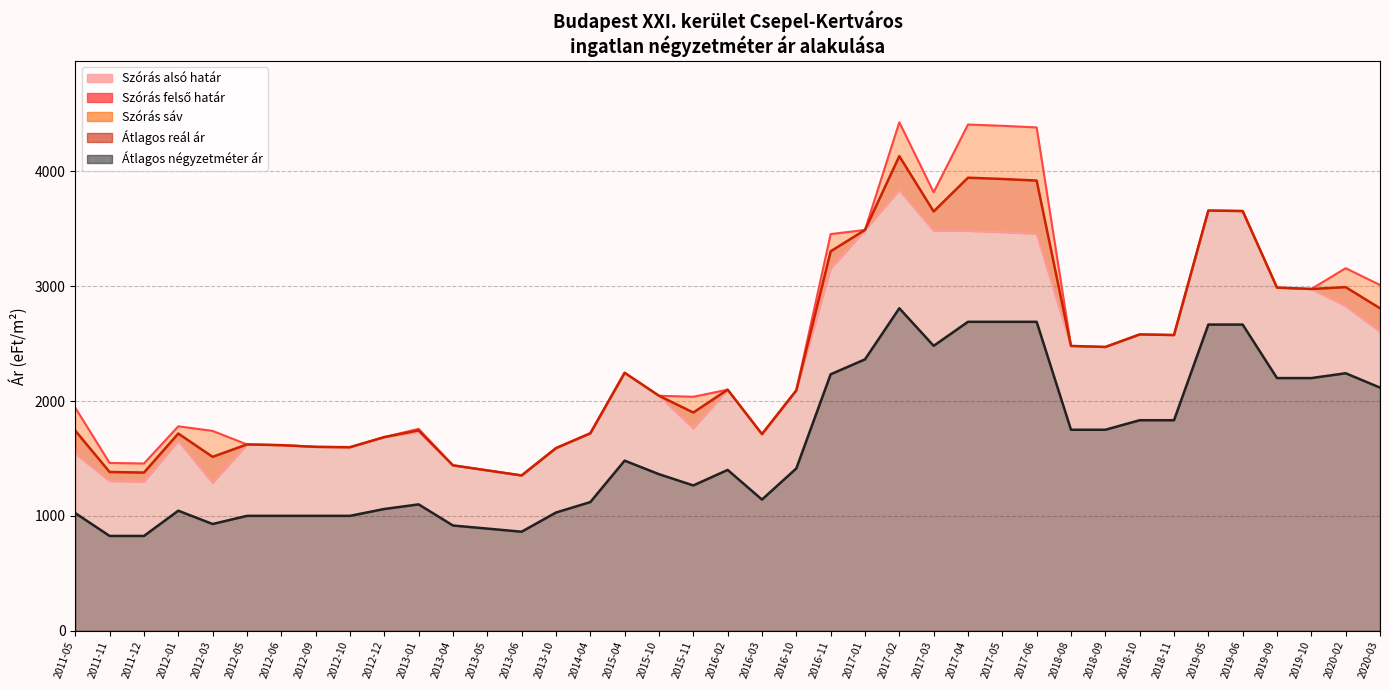

Reading left to right, list all the values displayed in this chart.

2011-05=1942	2011-11=1461	2011-12=1456	2012-01=1780	2012-03=1740	2012-05=1622	2012-06=1616	2012-09=1601	2012-10=1598	2012-12=1686	2013-01=1758	2013-04=1440	2013-05=1396	2013-06=1352	2013-10=1590	2014-04=1719	2015-04=2246	2015-10=2046	2015-11=2037	2016-02=2099	2016-03=1712	2016-10=2093	2016-11=3454	2017-01=3490	2017-02=4428	2017-03=3818	2017-04=4408	2017-05=4397	2017-06=4383	2018-08=2480	2018-09=2471	2018-10=2580	2018-11=2575	2019-05=3659	2019-06=3655	2019-09=2988	2019-10=2976	2020-02=3157	2020-03=3011